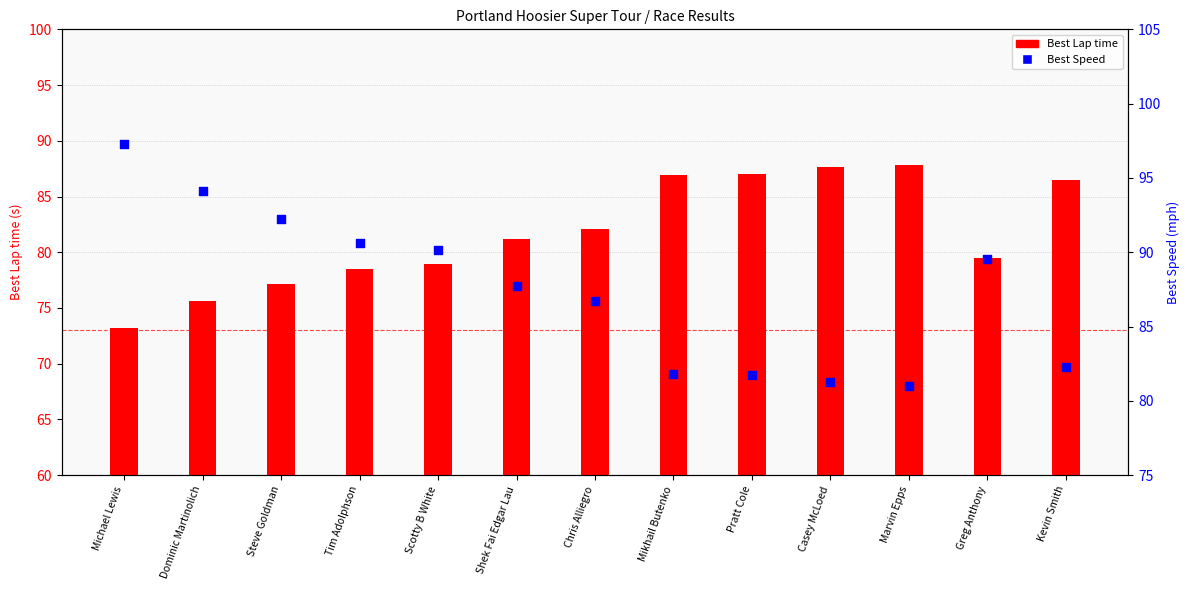

Which series reaches the maximum Y coordinate?

Best Speed